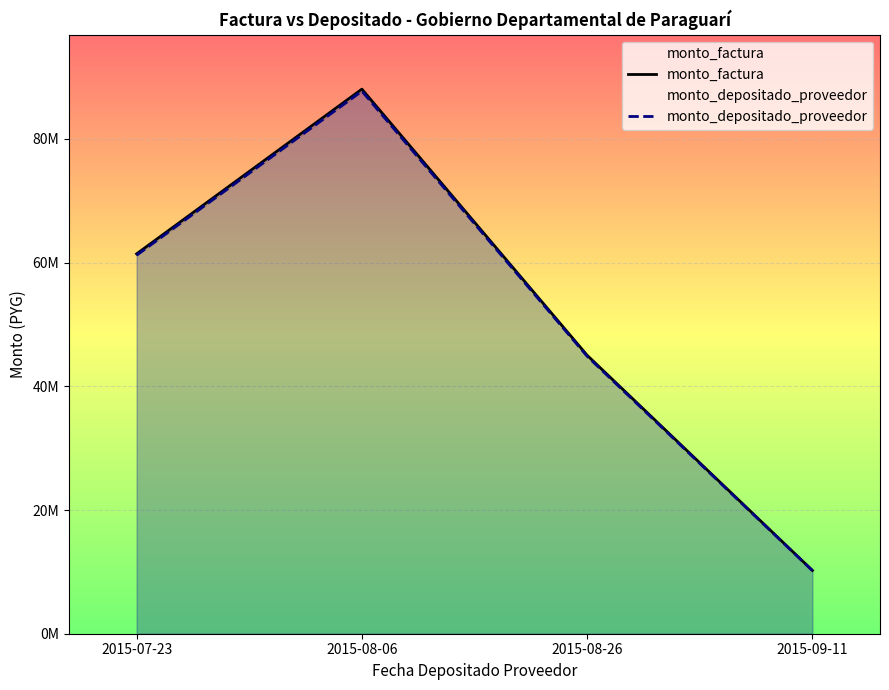

Which series has the widest spread of values?

monto_factura